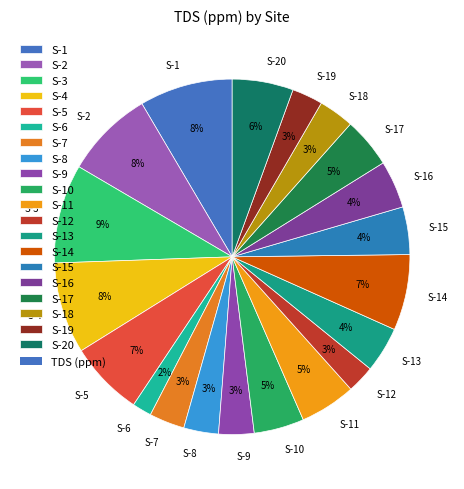

To the nearest percent, what portion does S-9 represent?

3%